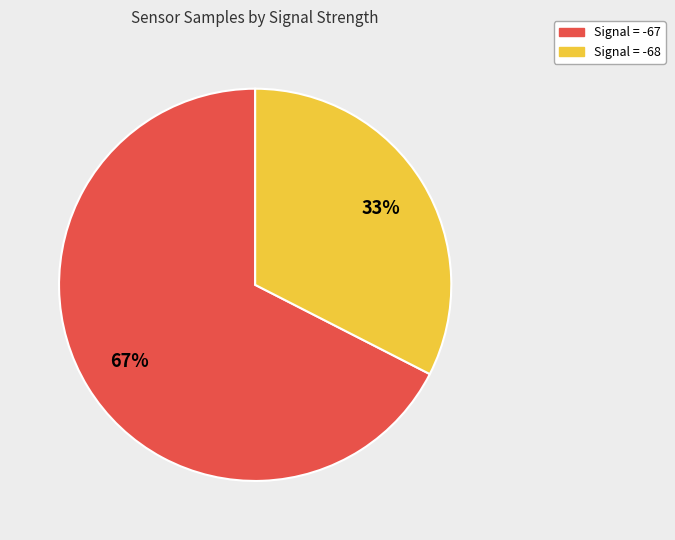

Is there a majority slice in this chart?

Yes